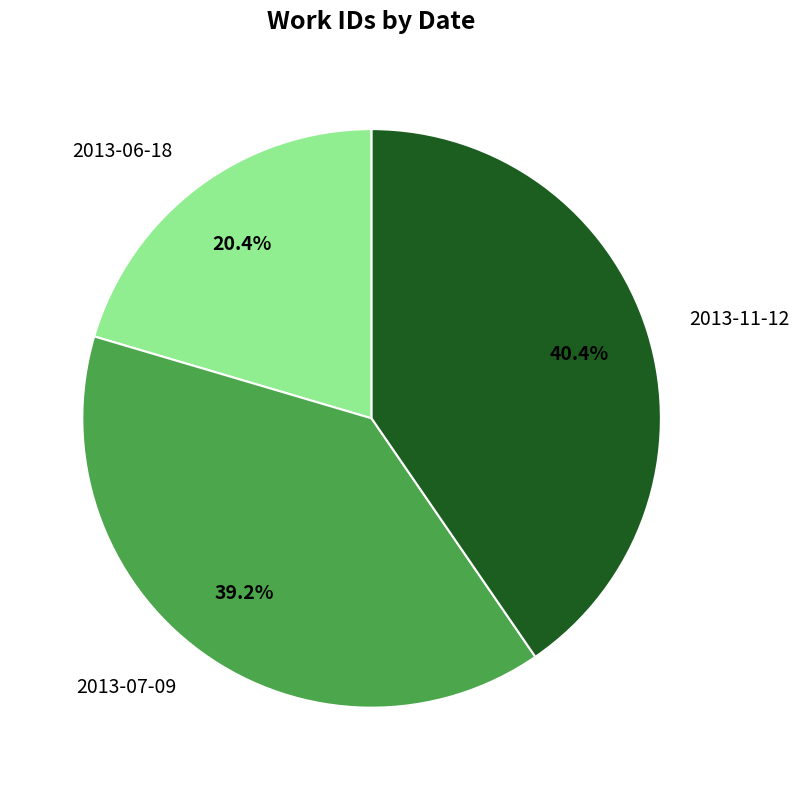

Rank the categories by value from lowest to highest.

2013-06-18, 2013-07-09, 2013-11-12